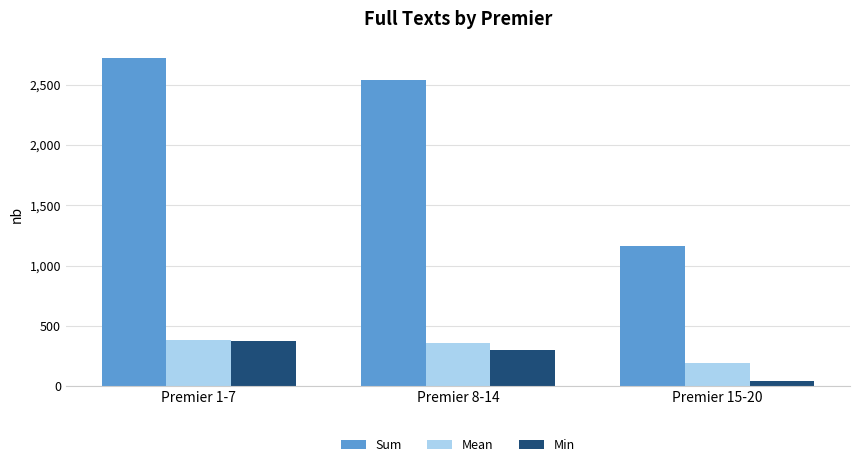

At which label is Min closest to 211?

Premier 8-14